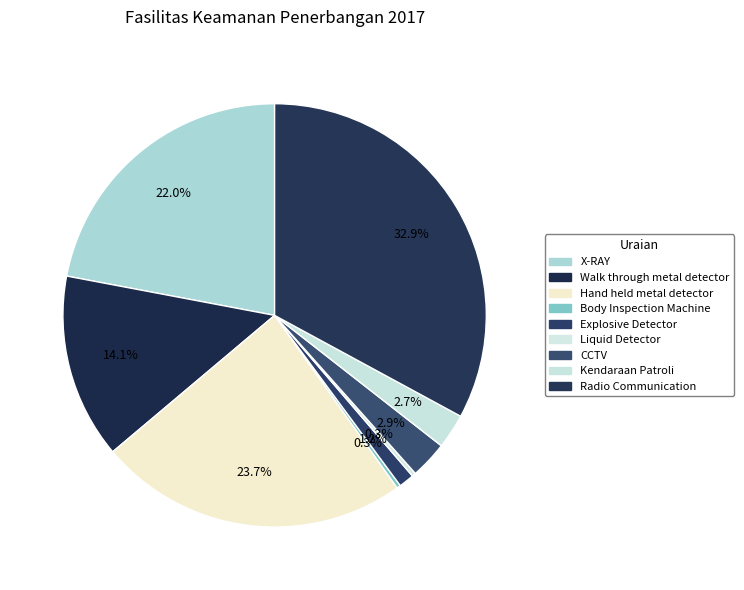

How many slices are in this pie chart?

9